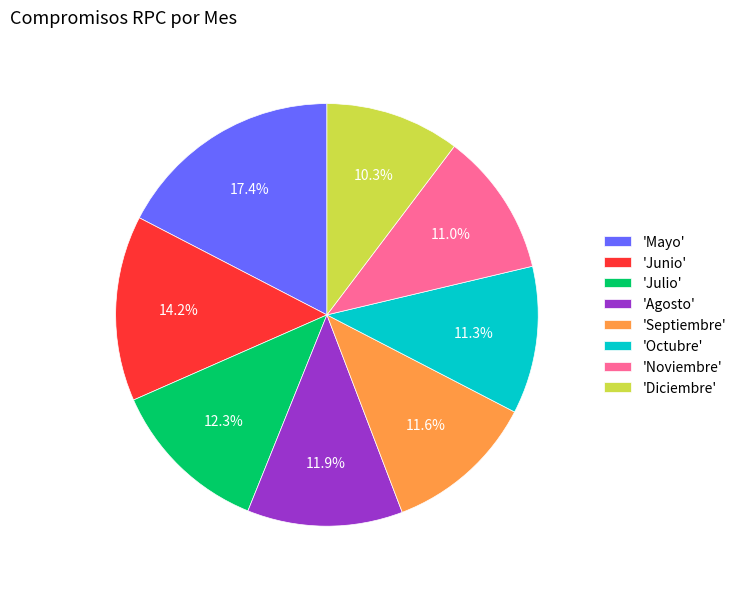

Combined, what portion of the pie is 'Noviembre' and 'Agosto'?

22.9%